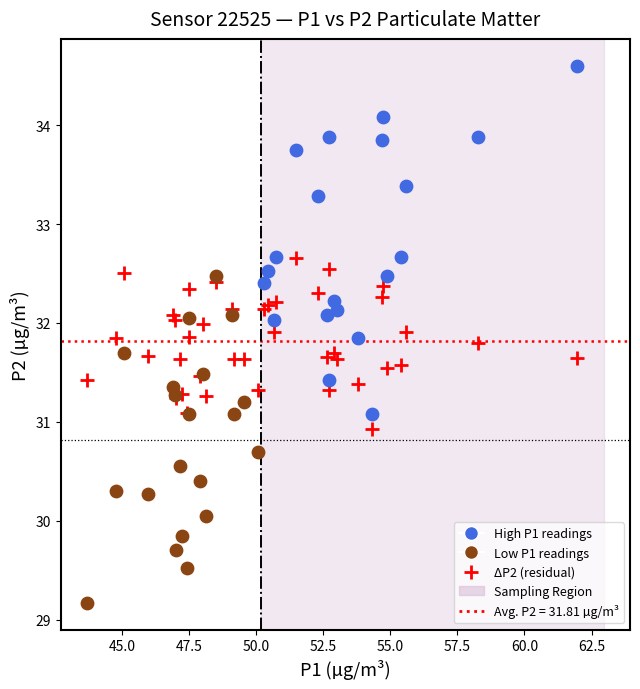

Which series contains the highest Y value?

High P1 readings